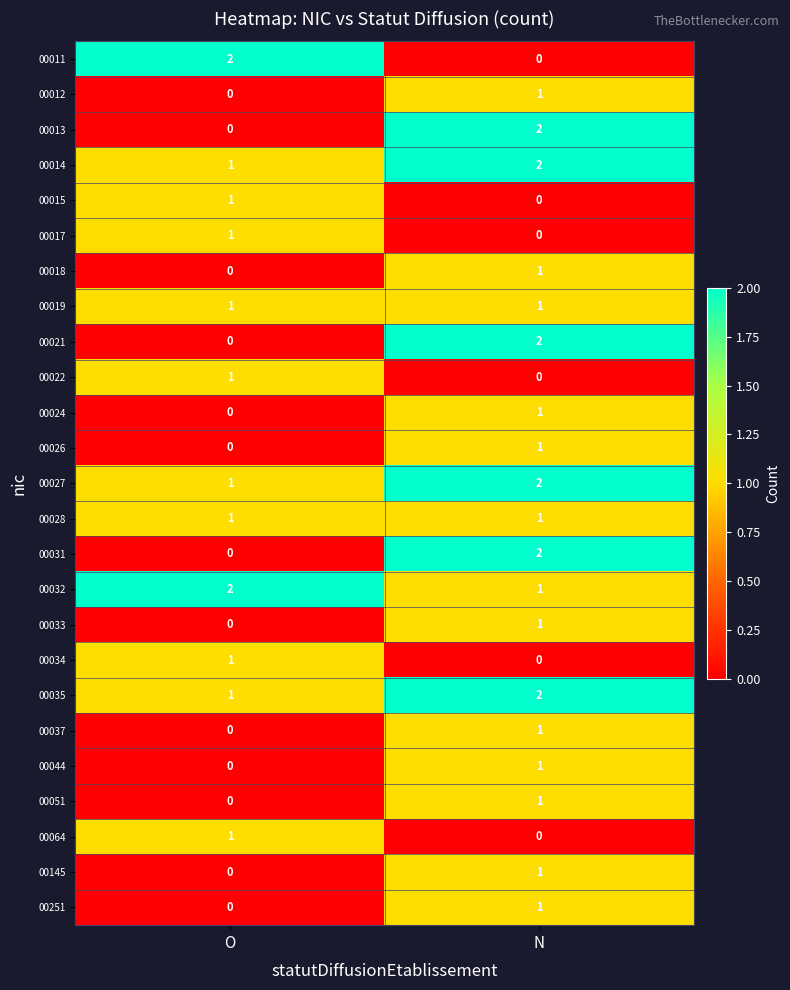

Which category has the highest value in the 00018 series?

N